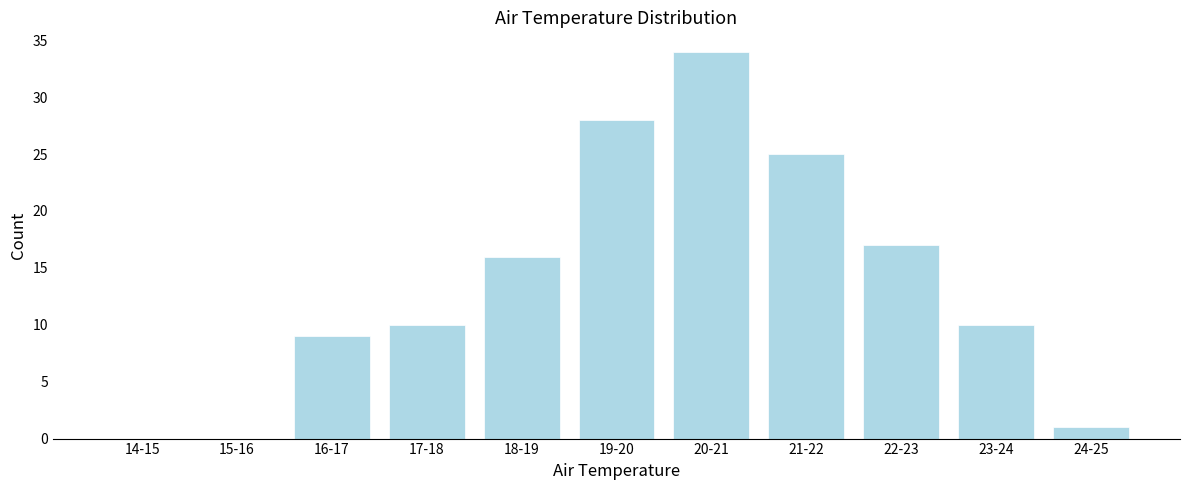

Reading right to left, transcribe all the data shown in this chart.

24-25=1	23-24=10	22-23=17	21-22=25	20-21=34	19-20=28	18-19=16	17-18=10	16-17=9	15-16=0	14-15=0